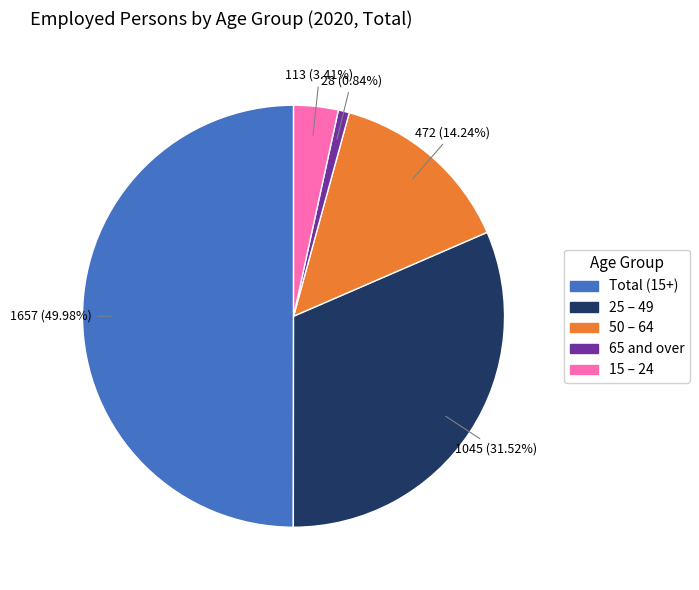

Approximately how many times larger is the value at Total (15+) compared to 65 and over?

59.2